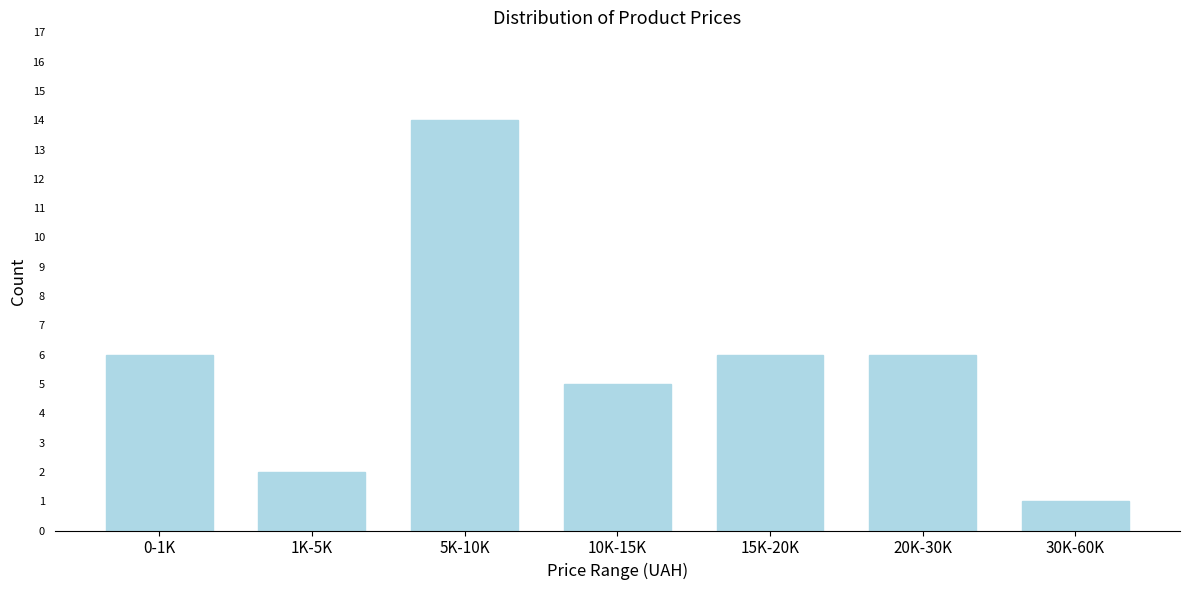

Reading left to right, transcribe all the data shown in this chart.

6	2	14	5	6	6	1